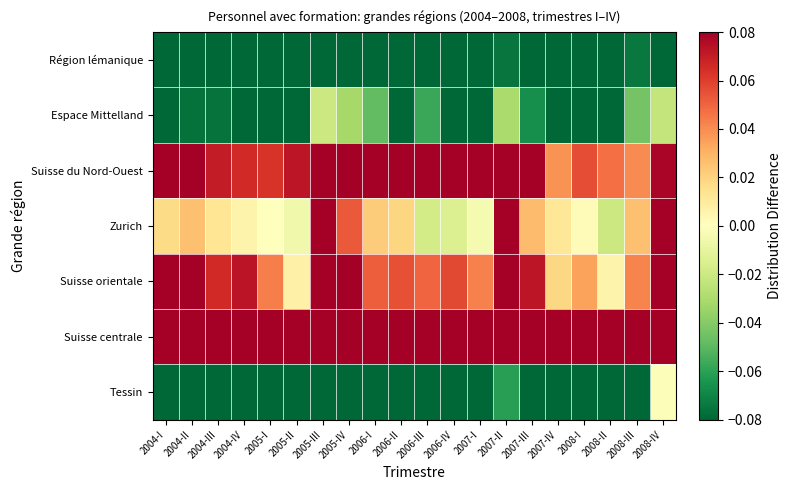

Reading left to right, extract all data points from this chart.

Région lémanique: 2004-I=-0.1	2004-II=-0.1	2004-III=-0.2	2004-IV=-0.2	2005-I=-0.2	2005-II=-0.2	2005-III=-0.1	2005-IV=-0.1	2006-I=-0.1	2006-II=-0.1	2006-III=-0.1	2006-IV=-0.1	2007-I=-0.1	2007-II=-0.1	2007-III=-0.1	2007-IV=-0.1	2008-I=-0.1	2008-II=-0.1	2008-III=-0.1	2008-IV=-0.1
Espace Mittelland: 2004-I=-0.1	2004-II=-0.1	2004-III=-0.1	2004-IV=-0.1	2005-I=-0.1	2005-II=-0.1	2005-III=-0.0	2005-IV=-0.0	2006-I=-0.0	2006-II=-0.1	2006-III=-0.1	2006-IV=-0.1	2007-I=-0.1	2007-II=-0.0	2007-III=-0.1	2007-IV=-0.1	2008-I=-0.1	2008-II=-0.1	2008-III=-0.0	2008-IV=-0.0
Suisse du Nord-Ouest: 2004-I=0.1	2004-II=0.1	2004-III=0.1	2004-IV=0.1	2005-I=0.1	2005-II=0.1	2005-III=0.2	2005-IV=0.1	2006-I=0.1	2006-II=0.1	2006-III=0.1	2006-IV=0.1	2007-I=0.1	2007-II=0.1	2007-III=0.1	2007-IV=0.0	2008-I=0.1	2008-II=0.0	2008-III=0.0	2008-IV=0.1
Zurich: 2004-I=0.0	2004-II=0.0	2004-III=0.0	2004-IV=0.0	2005-I=-0.0	2005-II=-0.0	2005-III=0.1	2005-IV=0.1	2006-I=0.0	2006-II=0.0	2006-III=-0.0	2006-IV=-0.0	2007-I=-0.0	2007-II=0.1	2007-III=0.0	2007-IV=0.0	2008-I=0.0	2008-II=-0.0	2008-III=0.0	2008-IV=0.1
Suisse orientale: 2004-I=0.1	2004-II=0.1	2004-III=0.1	2004-IV=0.1	2005-I=0.0	2005-II=0.0	2005-III=0.1	2005-IV=0.1	2006-I=0.1	2006-II=0.1	2006-III=0.0	2006-IV=0.1	2007-I=0.0	2007-II=0.1	2007-III=0.1	2007-IV=0.0	2008-I=0.0	2008-II=0.0	2008-III=0.0	2008-IV=0.1
Suisse centrale: 2004-I=0.1	2004-II=0.1	2004-III=0.1	2004-IV=0.2	2005-I=0.2	2005-II=0.1	2005-III=0.2	2005-IV=0.2	2006-I=0.2	2006-II=0.2	2006-III=0.2	2006-IV=0.2	2007-I=0.2	2007-II=0.2	2007-III=0.1	2007-IV=0.1	2008-I=0.1	2008-II=0.1	2008-III=0.1	2008-IV=0.2
Tessin: 2004-I=-0.2	2004-II=-0.2	2004-III=-0.2	2004-IV=-0.2	2005-I=-0.2	2005-II=-0.2	2005-III=-0.1	2005-IV=-0.1	2006-I=-0.1	2006-II=-0.2	2006-III=-0.1	2006-IV=-0.2	2007-I=-0.1	2007-II=-0.1	2007-III=-0.1	2007-IV=-0.1	2008-I=-0.1	2008-II=-0.1	2008-III=-0.1	2008-IV=-0.0